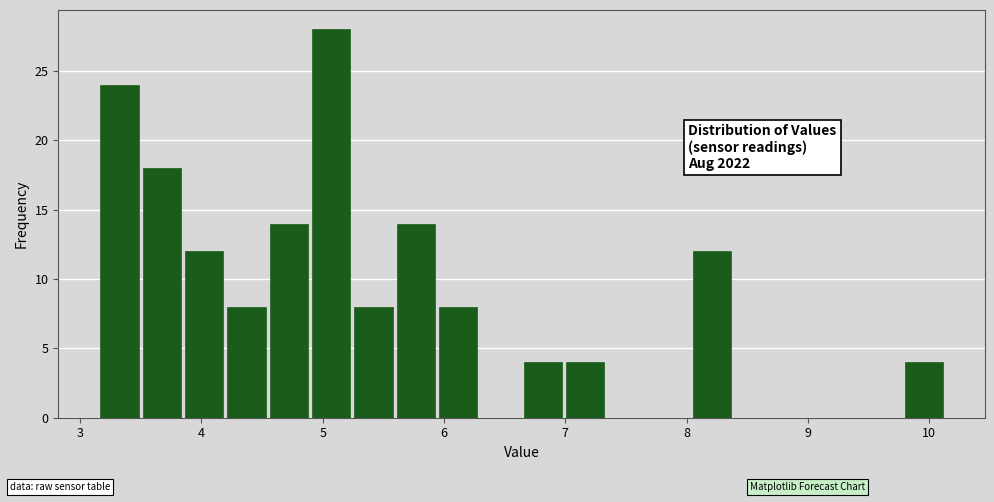

Around what value on the x-axis is the tallest bar? Give the approximate position of its centre, as read against the axis.

5.1